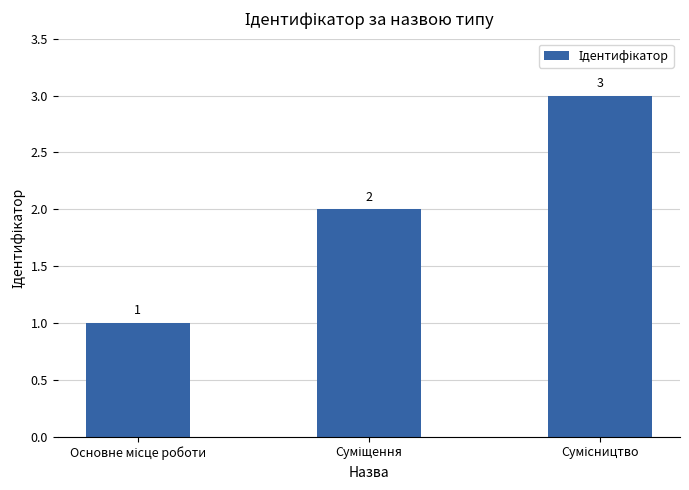

Does the chart contain any negative values?

No